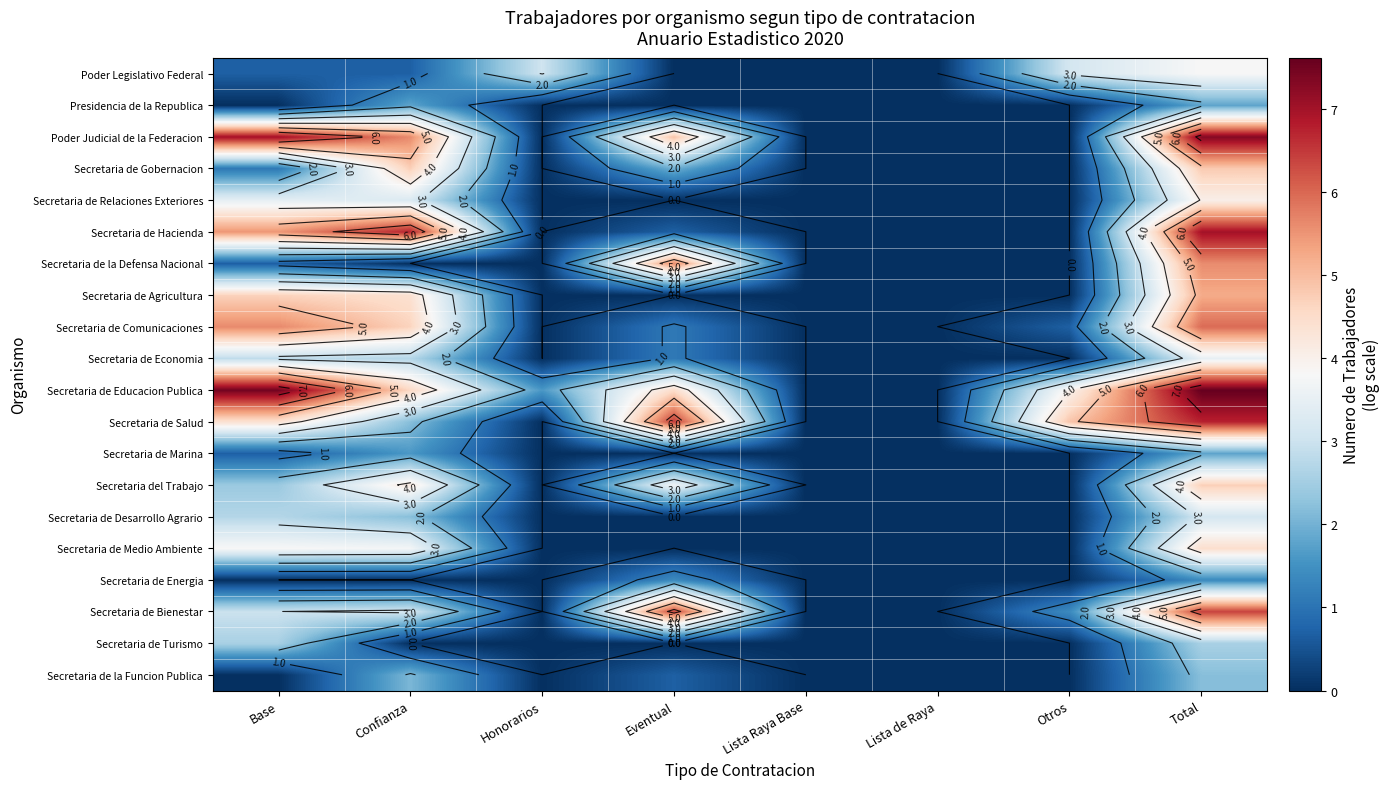

The value of Secretaria del Trabajo at Eventual is 3.6. True or false?

True